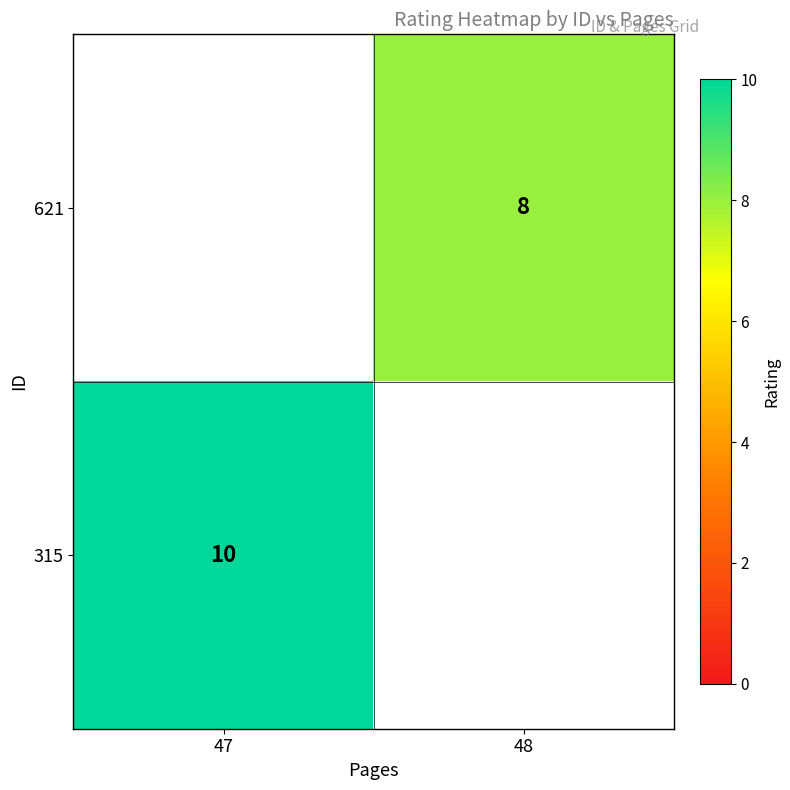

The value of 621 at 48 is 8. True or false?

True